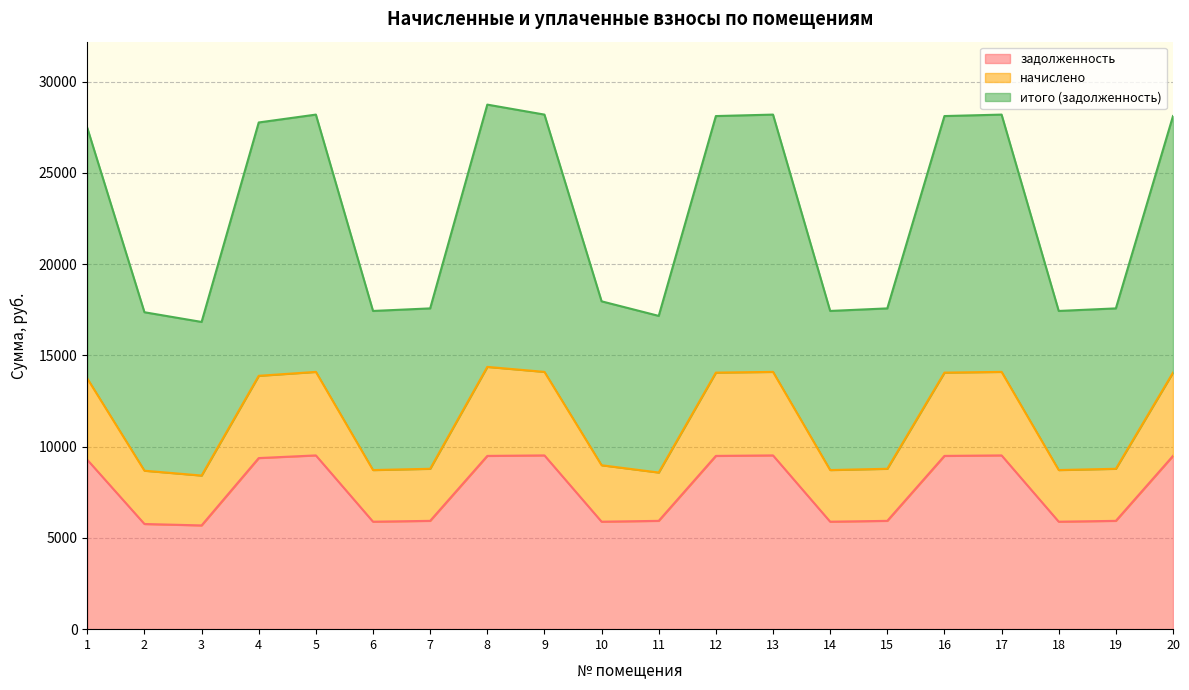

What is the total value across all series at 8?

28742.4